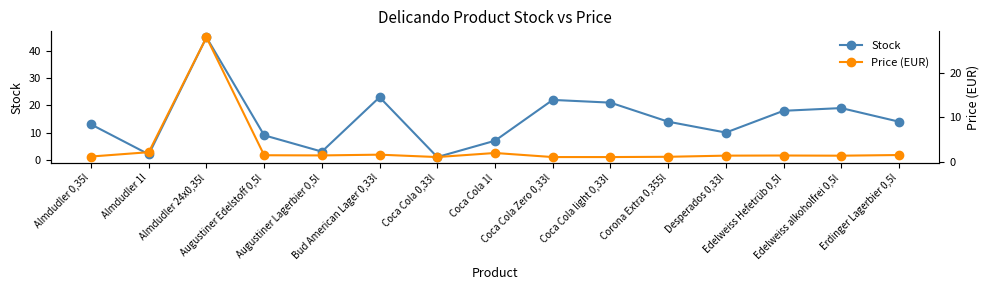

What is the difference between the maximum and minimum values in the Stock series?

44